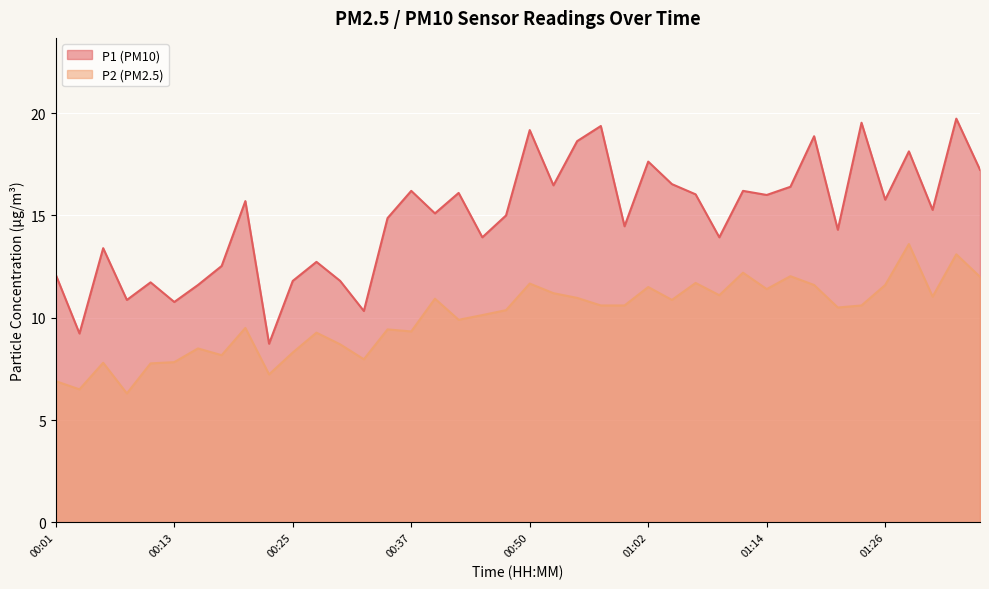

Reading left to right, what are all the values shown in this chart?

P1: 00:01=12.1	00:03=9.2	00:06=13.4	00:08=10.9	00:11=11.7	00:13=10.8	00:15=11.6	00:18=12.5	00:20=15.7	00:23=8.7	00:25=11.8	00:28=12.7	00:30=11.8	00:32=10.3	00:35=14.9	00:37=16.2	00:40=15.1	00:42=16.1	00:45=13.9	00:47=15.0	00:50=19.2	00:52=16.5	00:55=18.6	00:57=19.4	00:59=14.5	01:02=17.6	01:04=16.5	01:07=16.0	01:09=13.9	01:12=16.2	01:14=16.0	01:17=16.4	01:19=18.9	01:21=14.3	01:24=19.5	01:26=15.8	01:29=18.1	01:31=15.3	01:34=19.7	01:36=17.2
P2: 00:01=6.9	00:03=6.5	00:06=7.8	00:08=6.3	00:11=7.8	00:13=7.8	00:15=8.5	00:18=8.2	00:20=9.5	00:23=7.2	00:25=8.3	00:28=9.3	00:30=8.7	00:32=8.0	00:35=9.4	00:37=9.3	00:40=10.9	00:42=9.9	00:45=10.1	00:47=10.4	00:50=11.7	00:52=11.2	00:55=11.0	00:57=10.6	00:59=10.6	01:02=11.5	01:04=10.9	01:07=11.7	01:09=11.1	01:12=12.2	01:14=11.4	01:17=12.0	01:19=11.6	01:21=10.5	01:24=10.6	01:26=11.6	01:29=13.6	01:31=11.0	01:34=13.1	01:36=12.0